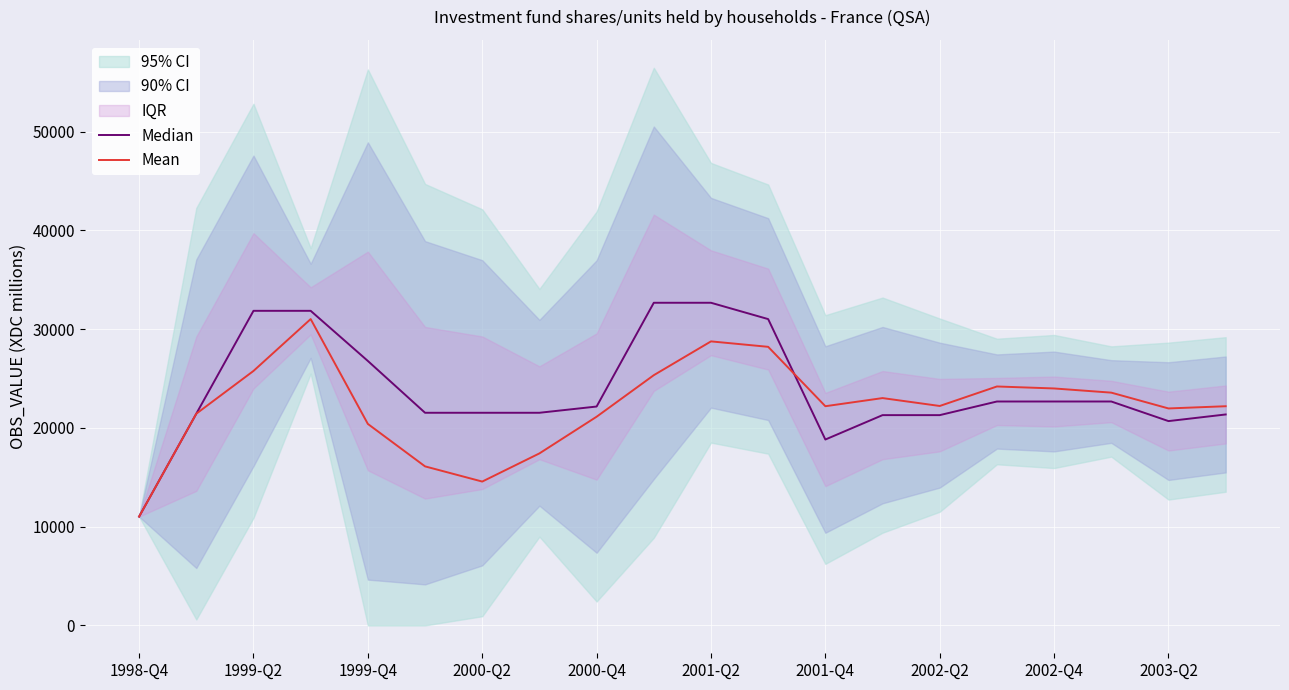

How many data points in Mean are less than 22217?

10